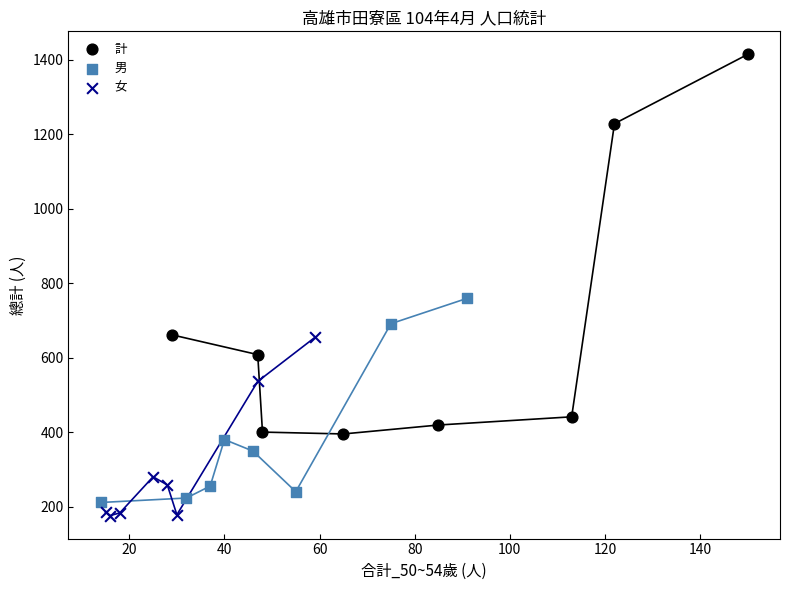

Which series has the largest Y range (max minus min)?

計